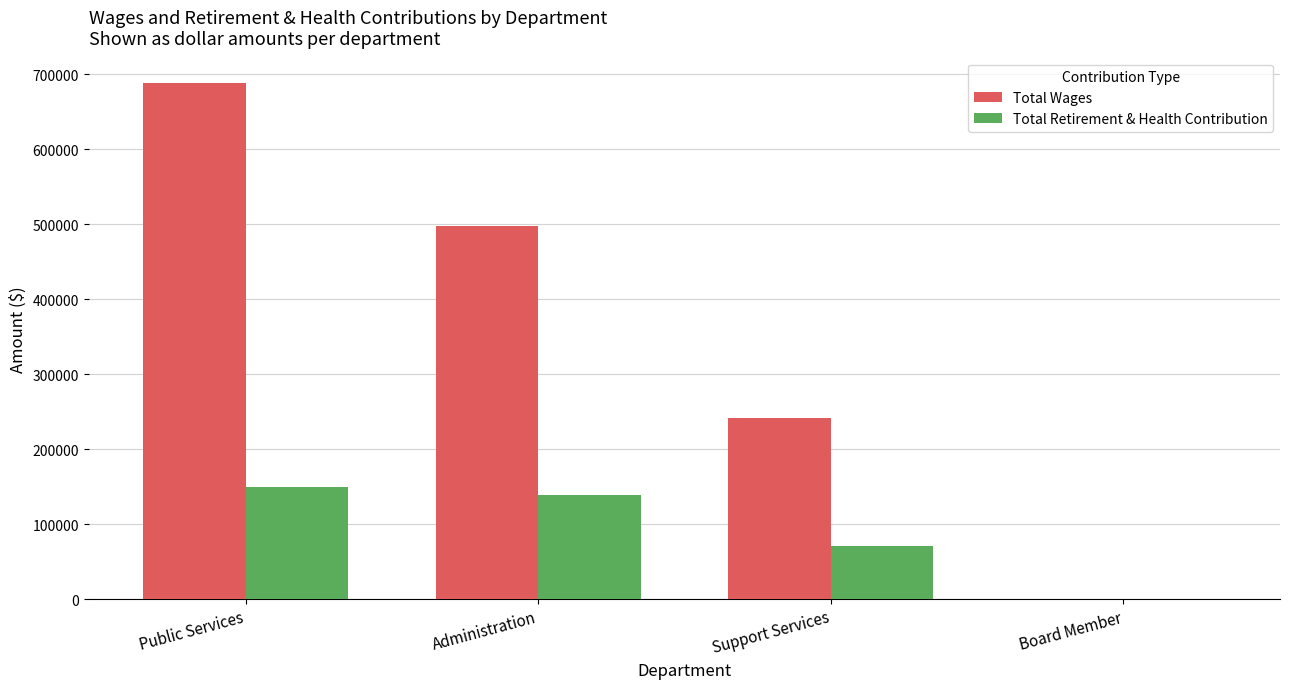

At which category is the sum across all series the highest?

Public Services